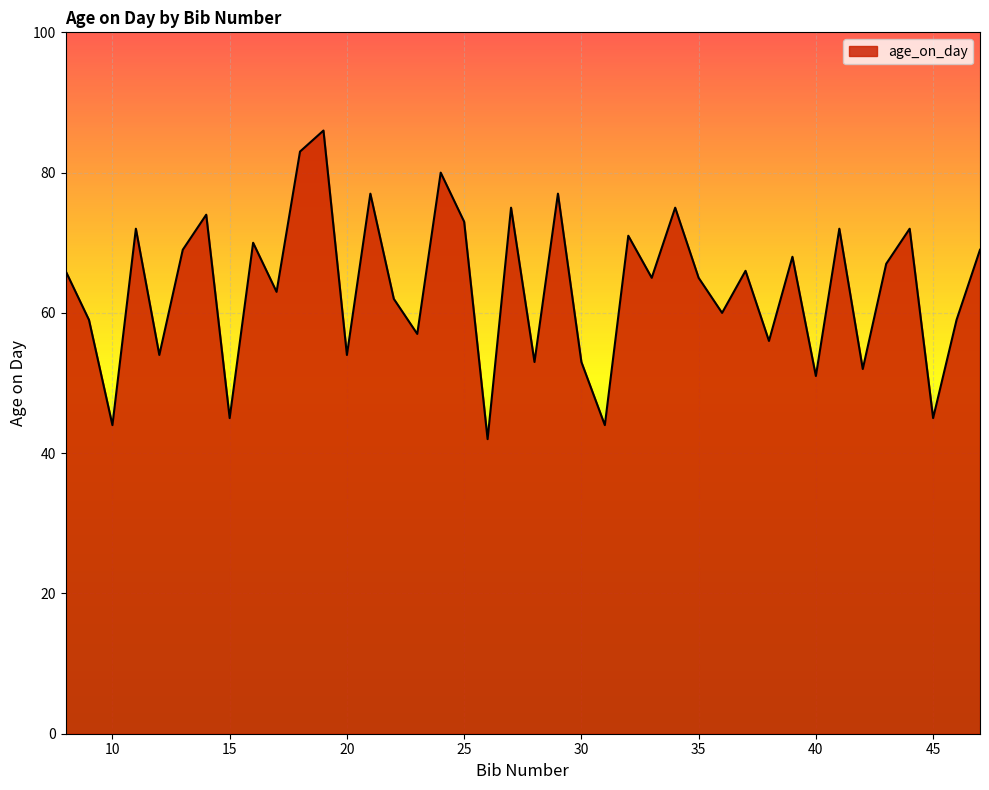

What is the greatest value displayed?

86